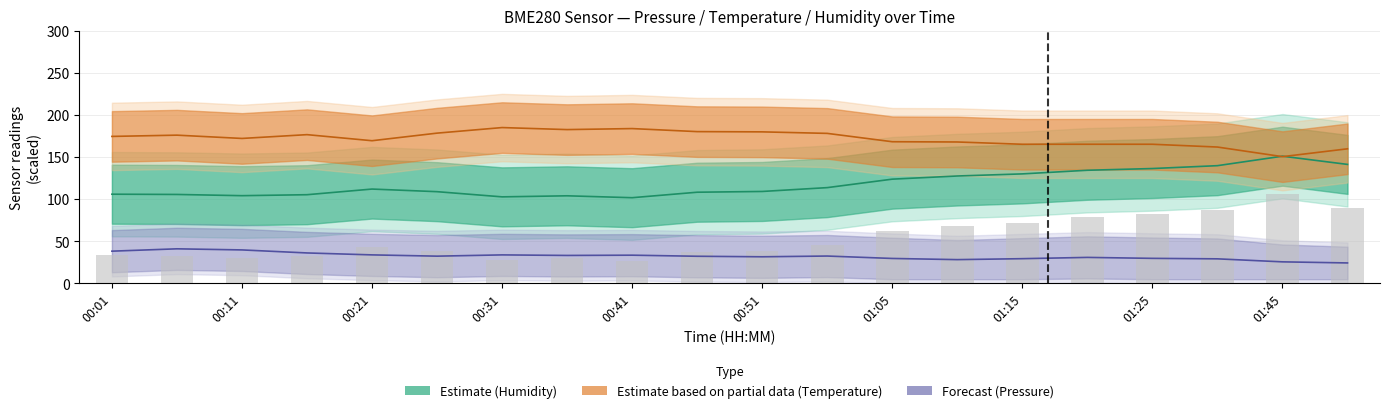

What is the difference between the second highest and second lowest values in the temperature series?

24.0